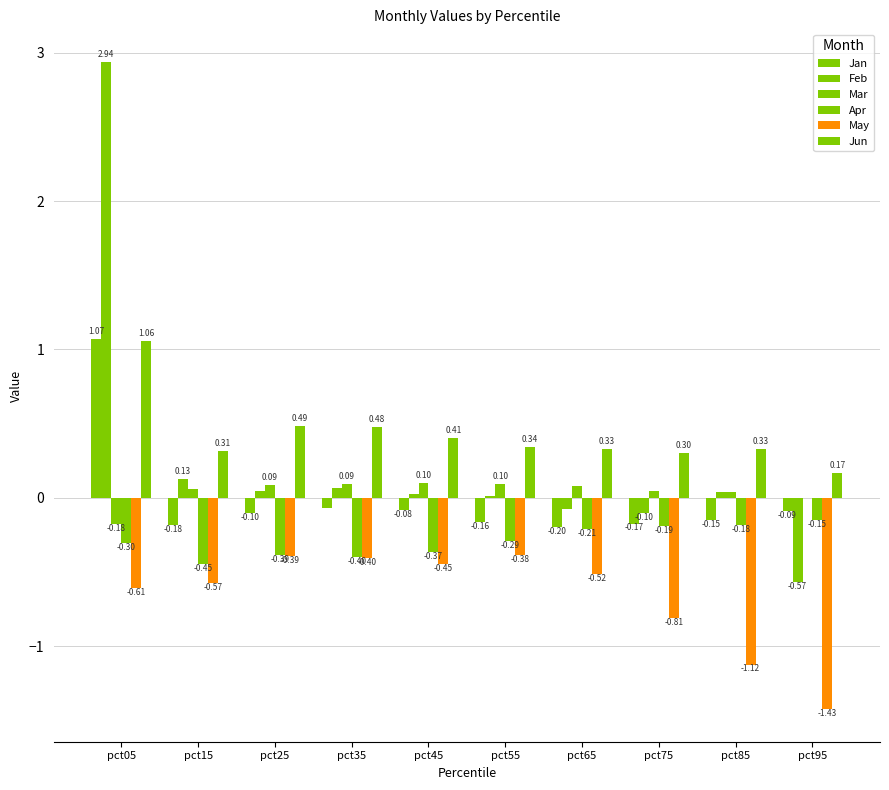

How many groups of bars are there?

10